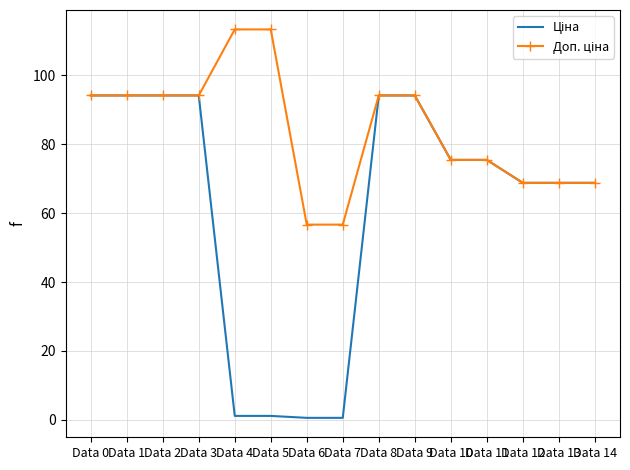

Which series changed the most between Data 8 and Data 13?

Ціна